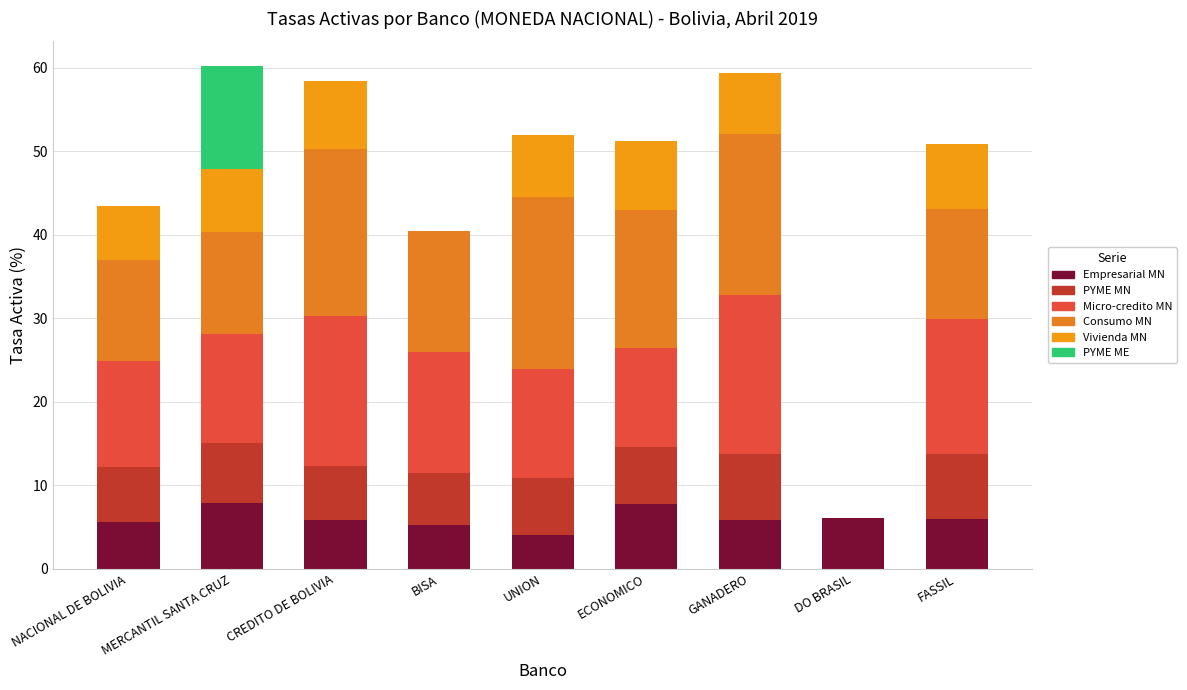

Does the chart contain stacked bars?

Yes